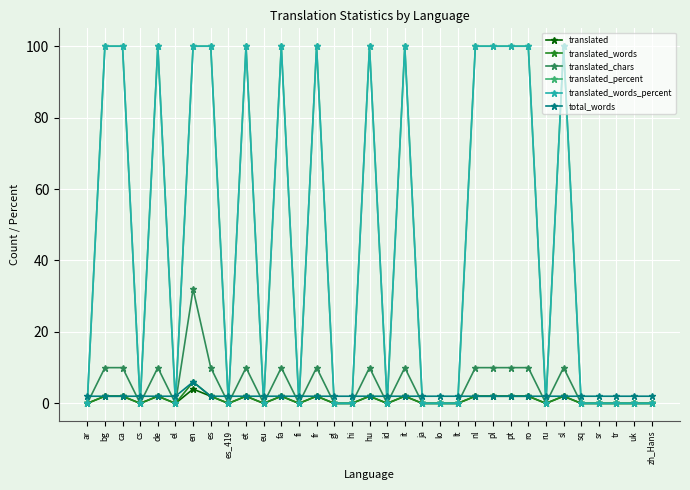

Reading right to left, list all the values displayed in this chart.

translated: 0	0	0	0	0	2	0	2	2	2	2	0	0	0	2	0	2	0	0	2	0	2	0	2	0	2	4	0	2	0	2	2	0
translated_words: 0	0	0	0	0	2	0	2	2	2	2	0	0	0	2	0	2	0	0	2	0	2	0	2	0	2	6	0	2	0	2	2	0
translated_chars: 0	0	0	0	0	10	0	10	10	10	10	0	0	0	10	0	10	0	0	10	0	10	0	10	0	10	32	0	10	0	10	10	0
translated_percent: 0	0	0	0	0	100	0	100	100	100	100	0	0	0	100	0	100	0	0	100	0	100	0	100	0	100	100	0	100	0	100	100	0
translated_words_percent: 0	0	0	0	0	100	0	100	100	100	100	0	0	0	100	0	100	0	0	100	0	100	0	100	0	100	100	0	100	0	100	100	0
total_words: 2	2	2	2	2	2	2	2	2	2	2	2	2	2	2	2	2	2	2	2	2	2	2	2	2	2	6	2	2	2	2	2	2